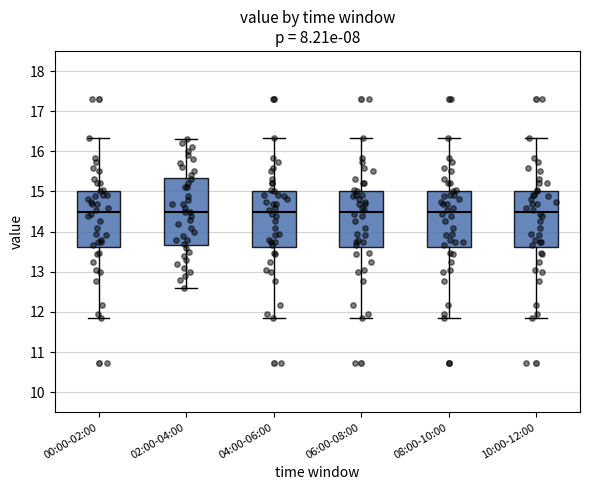

Reading left to right, transcribe this box plot: for each box, give where its median line is, the range the box spans, and where its two whiskers end, as read against the y-axis. The values are not printed on the chart, so give them approximately, as read against the axis.

00:00-02:00: median 14.5, box 13.6 to 15.0, whiskers 11.8 to 16.3
02:00-04:00: median 14.5, box 13.7 to 15.3, whiskers 12.6 to 16.3
04:00-06:00: median 14.5, box 13.6 to 15.0, whiskers 11.8 to 16.3
06:00-08:00: median 14.5, box 13.6 to 15.0, whiskers 11.8 to 16.3
08:00-10:00: median 14.5, box 13.6 to 15.0, whiskers 11.8 to 16.3
10:00-12:00: median 14.5, box 13.6 to 15.0, whiskers 11.8 to 16.3